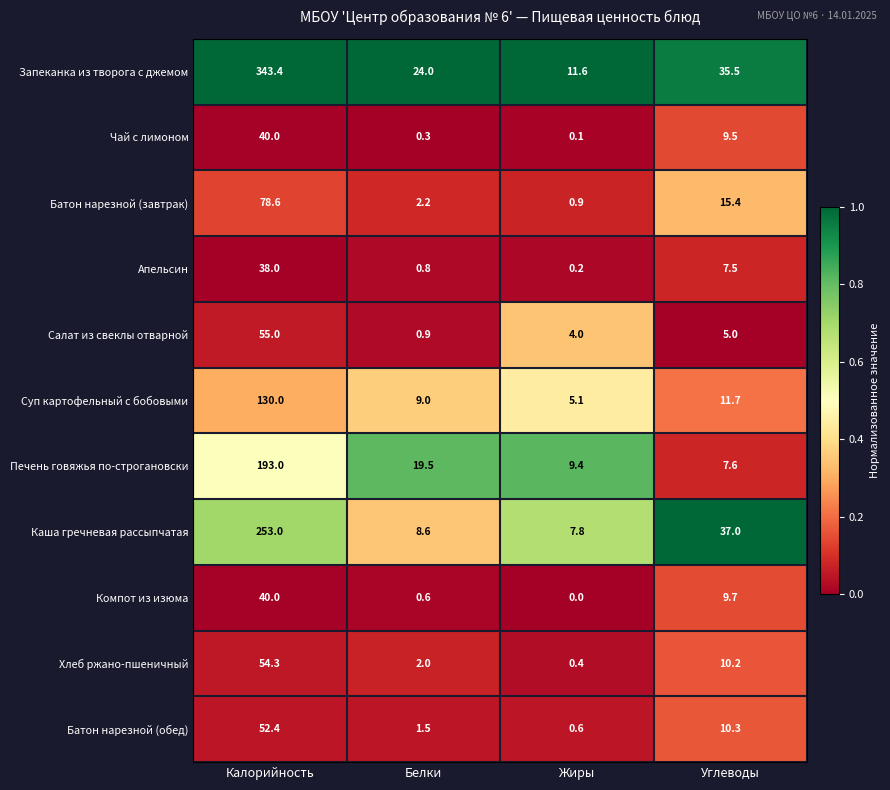

At how many categories does at least one series exceed 0?

4